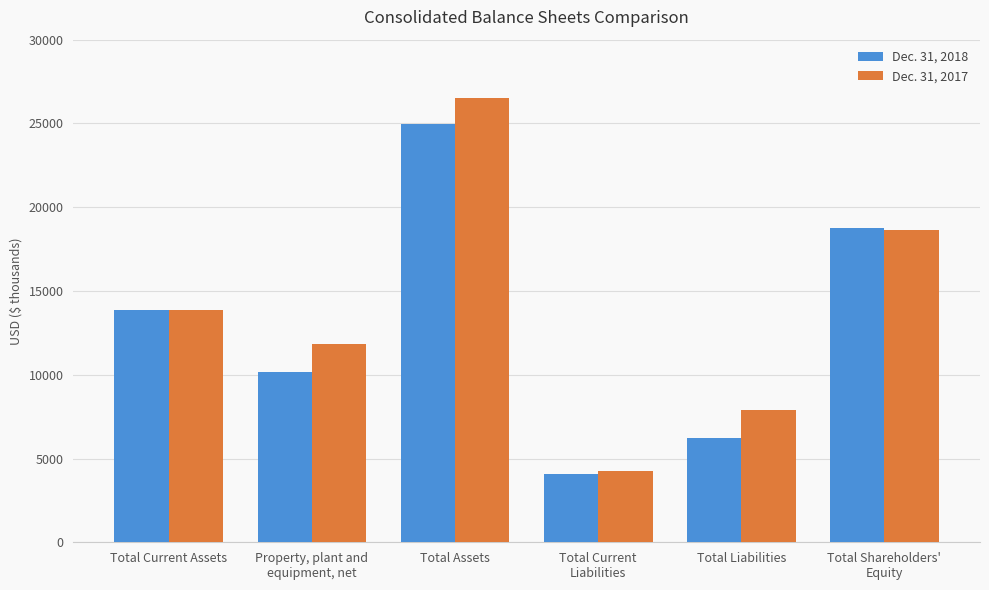

How many bars are there in each group?

2